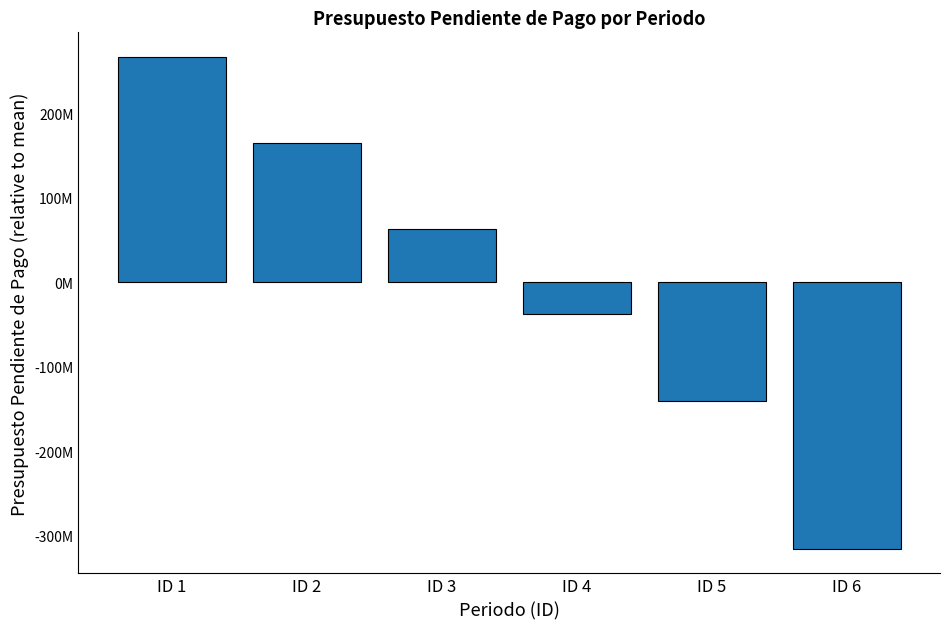

Are the bars horizontal?

No